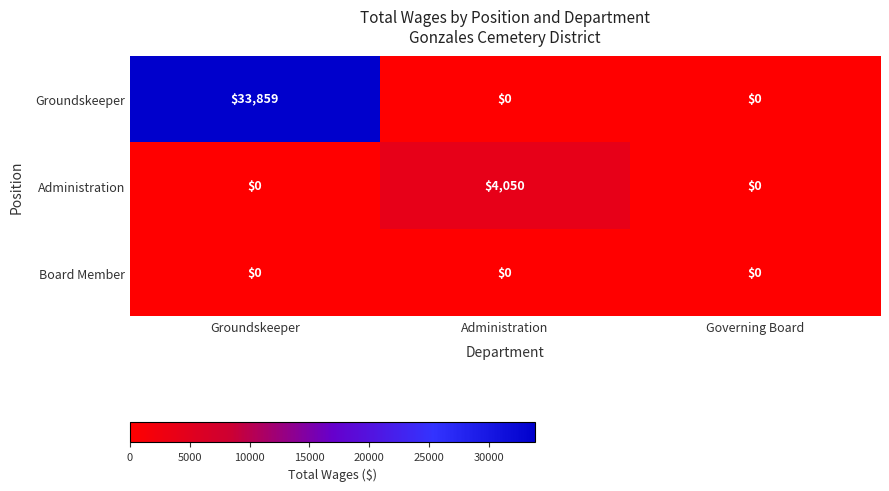

How many data points does each series have?

3